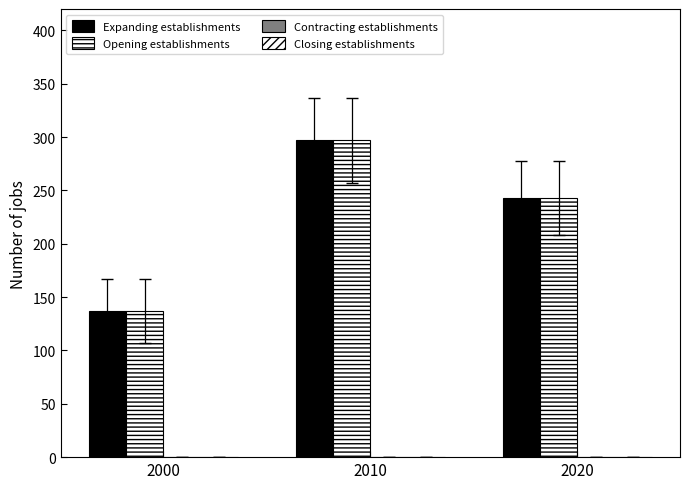

How many Opening establishments values are between 137 and 297?

3